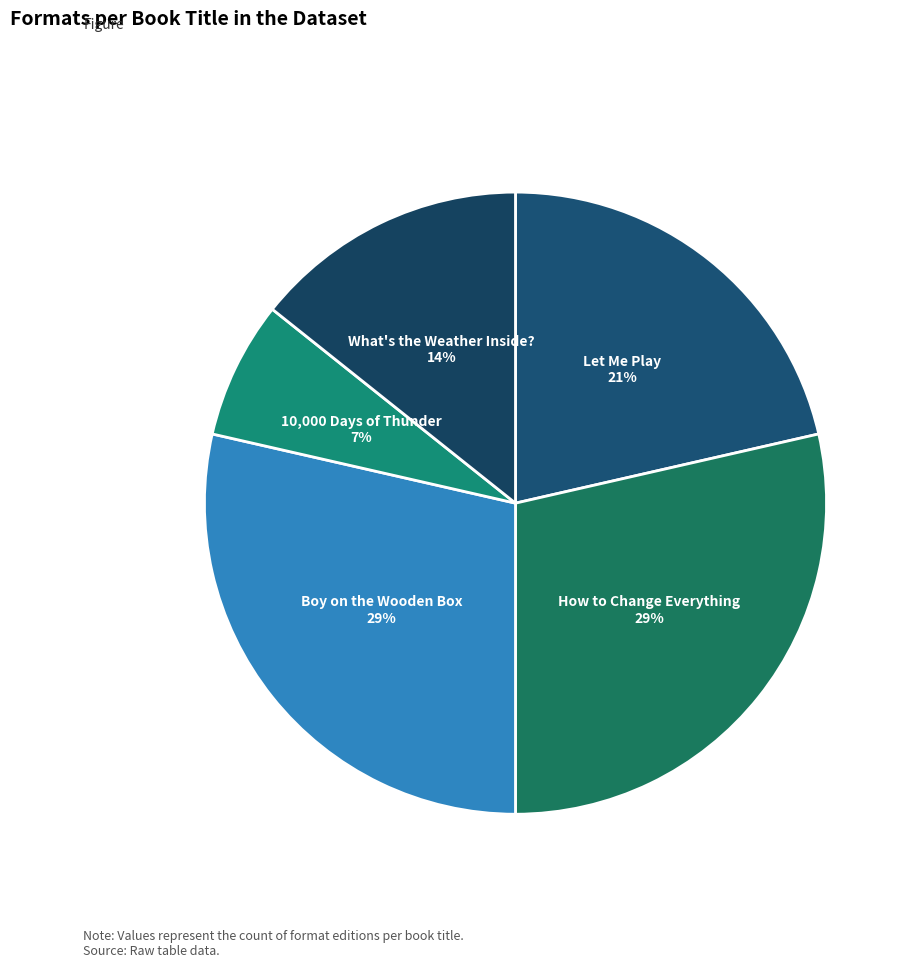

Do What's the Weather Inside? and 10,000 Days of Thunder together represent more than half of the pie?

No